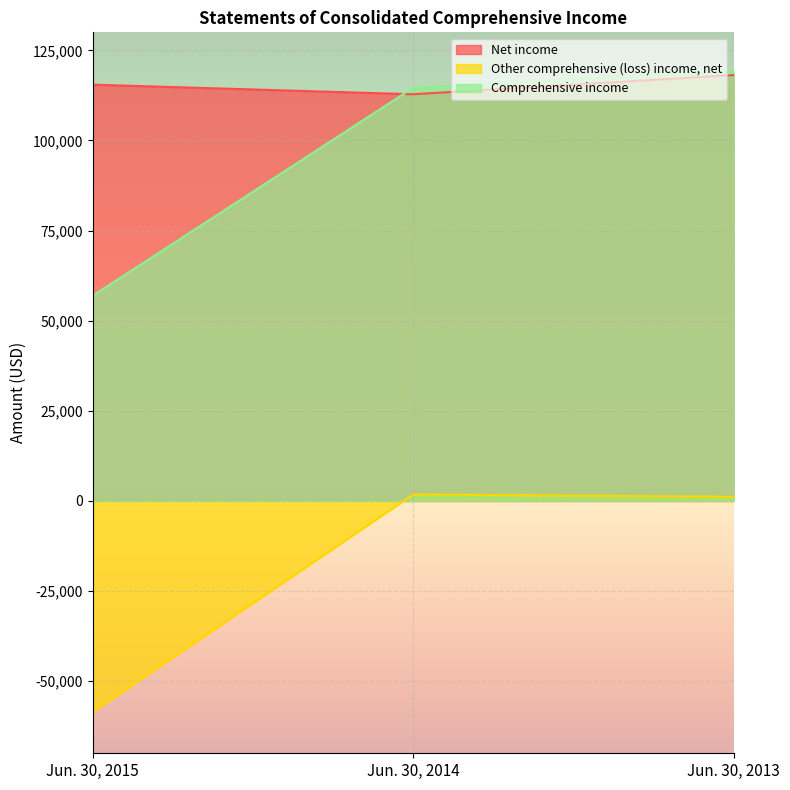

What is the value of the Comprehensive income point at the 1st from the left?

56928